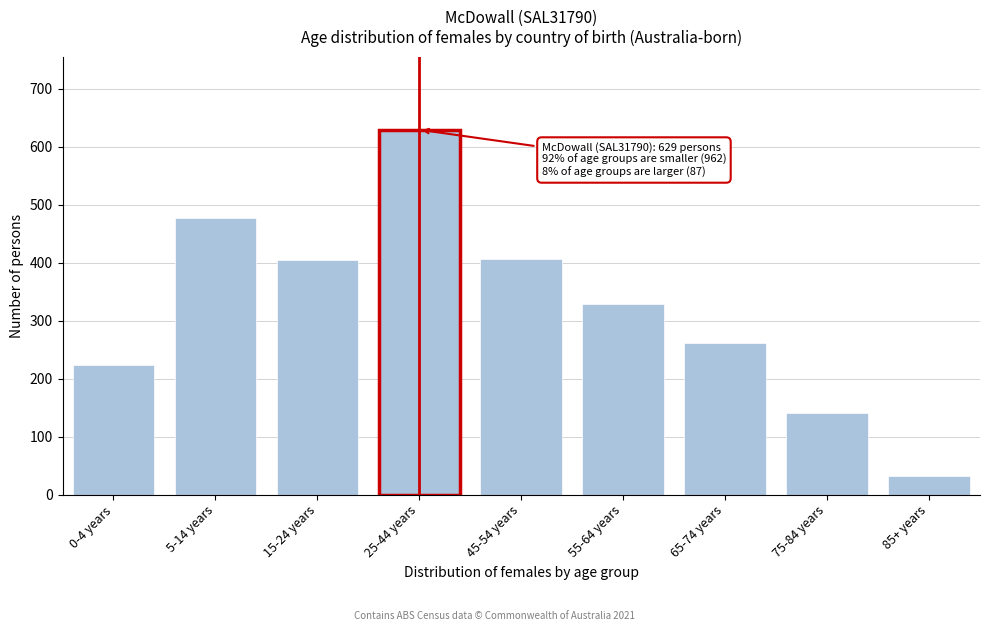

What is the average value?

323